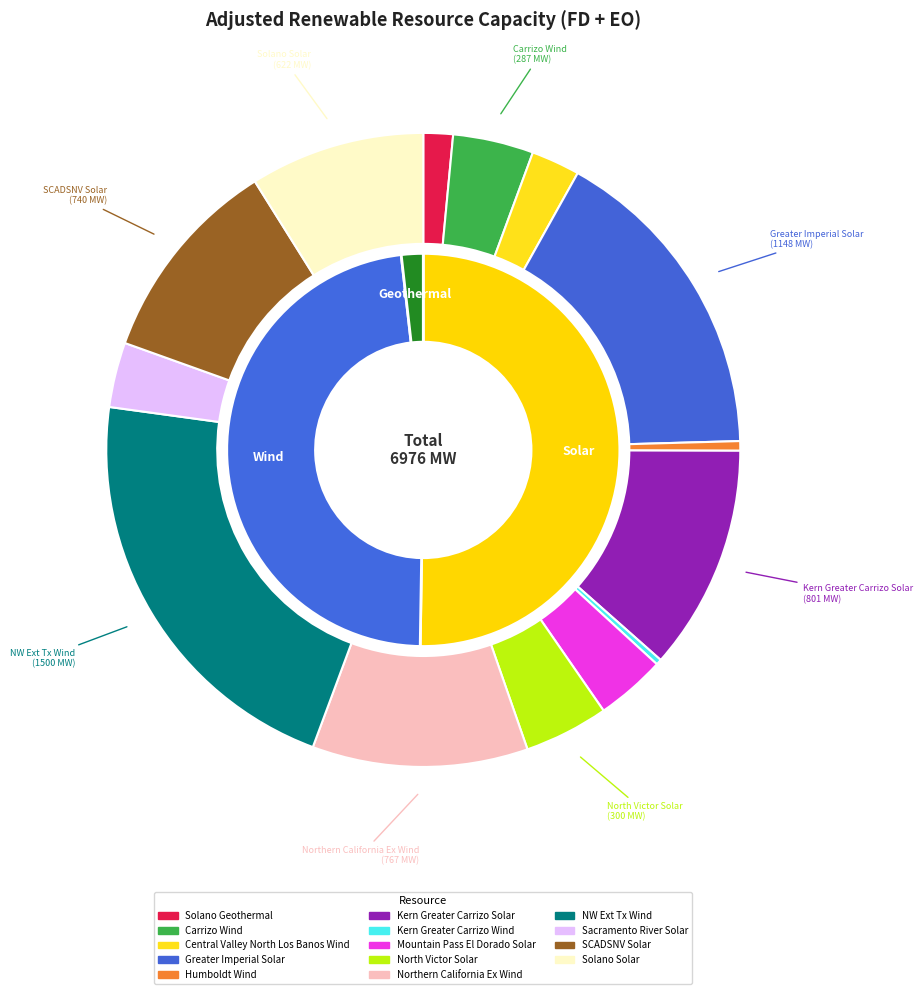

Combined, what portion of the pie is Solano_Solar and Sacramento_River_Solar?

12.2%